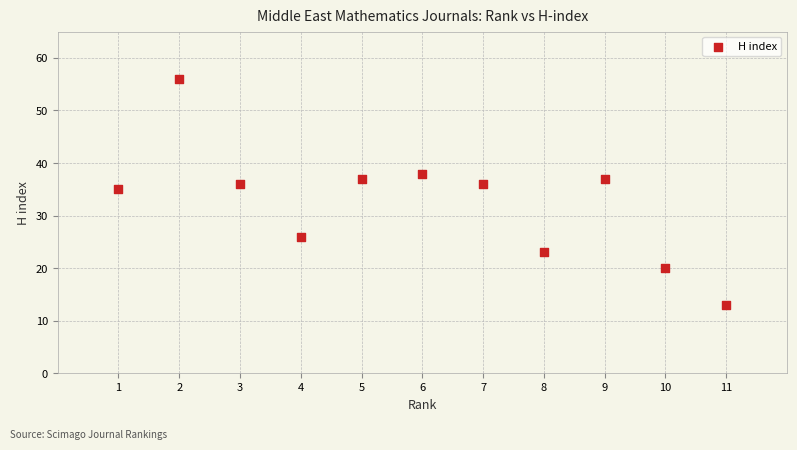

What is the average X value?

6